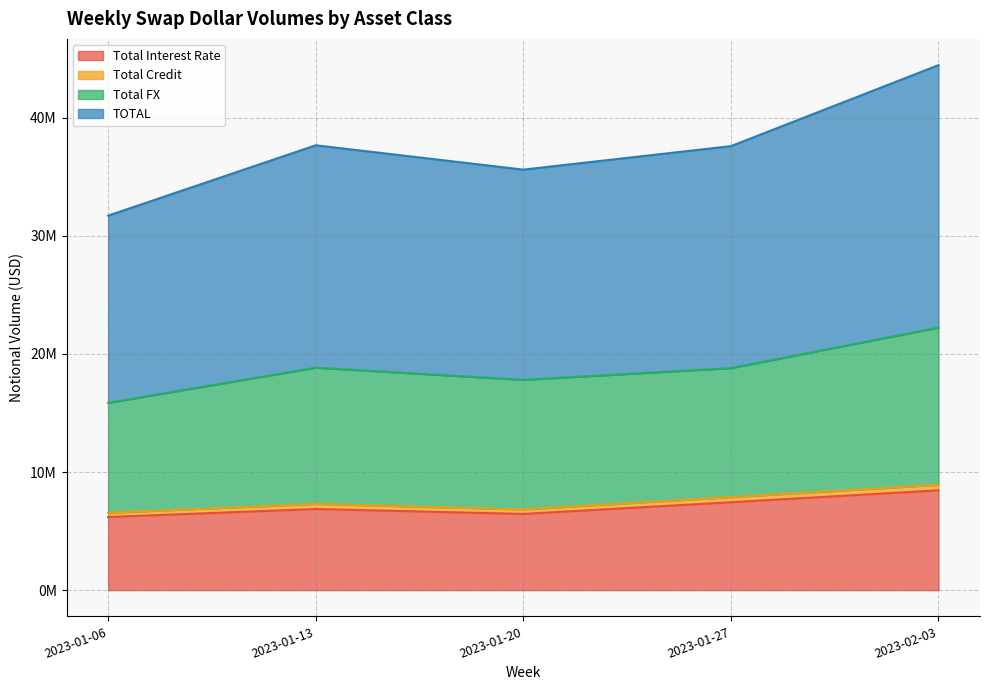

What is the difference between the Total FX values at 2023-01-13 and 2023-01-06?

2978201